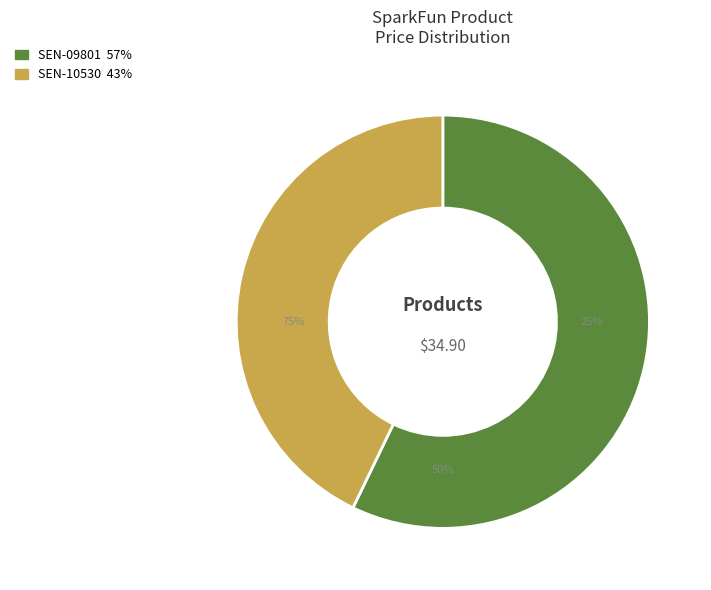

What percentage is NOT represented by SEN-09801?

42.8%